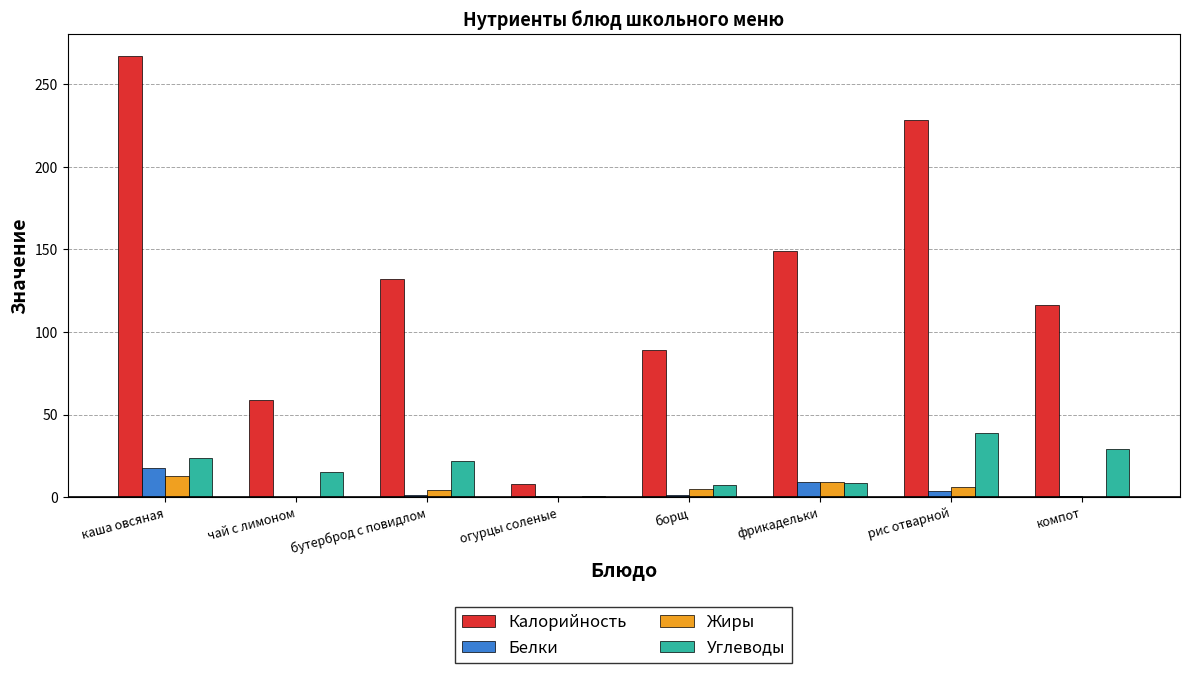

Count the number of data series in this chart.

4